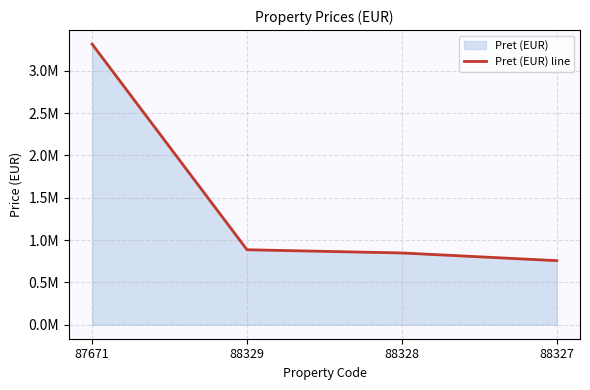

What is the sum of the values at 88328 and 87671?

4162842